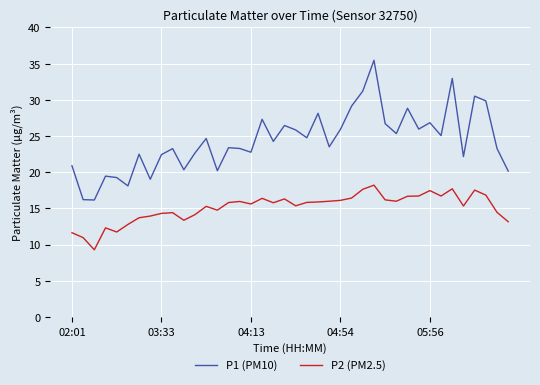

What is the difference between the maximum and minimum values in the P1 (PM10) series?

19.3